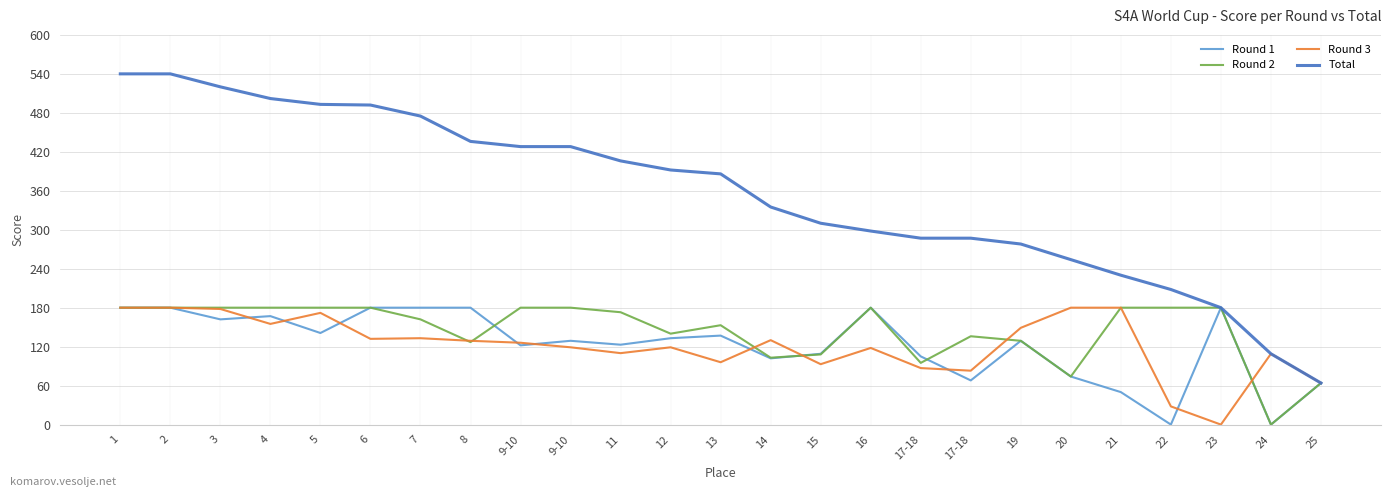

How many lines are shown in the chart?

4